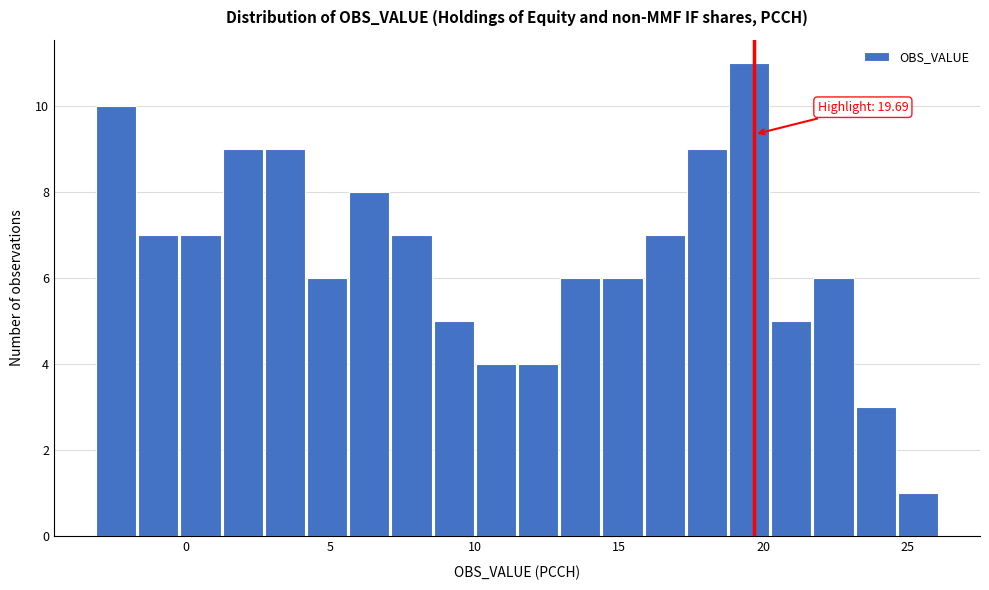

Read against the x-axis, roughly where is the centre of the tallest bar?

19.5